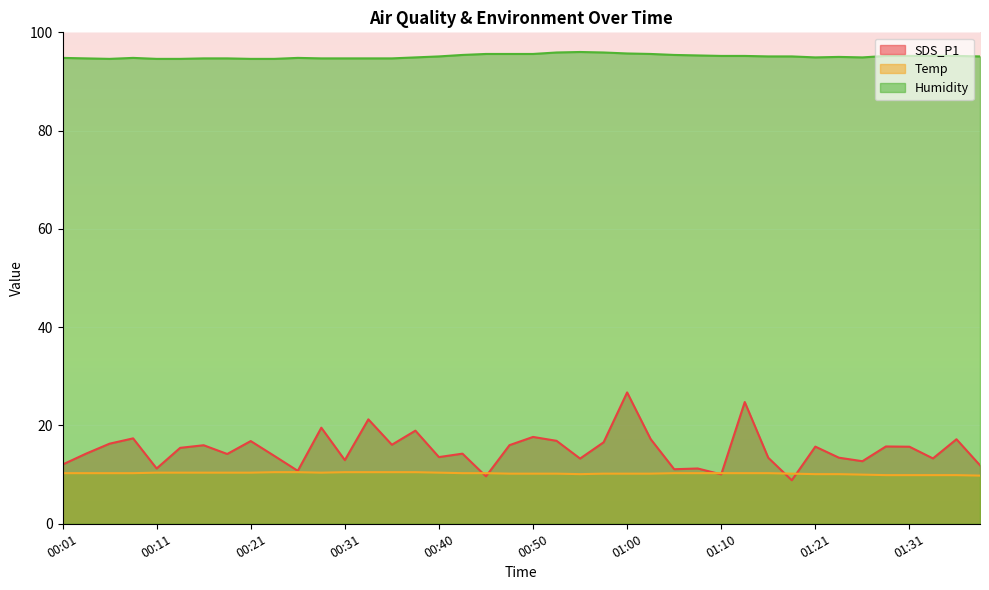

What is the value of the Temp point at the 14th from the left?

10.5